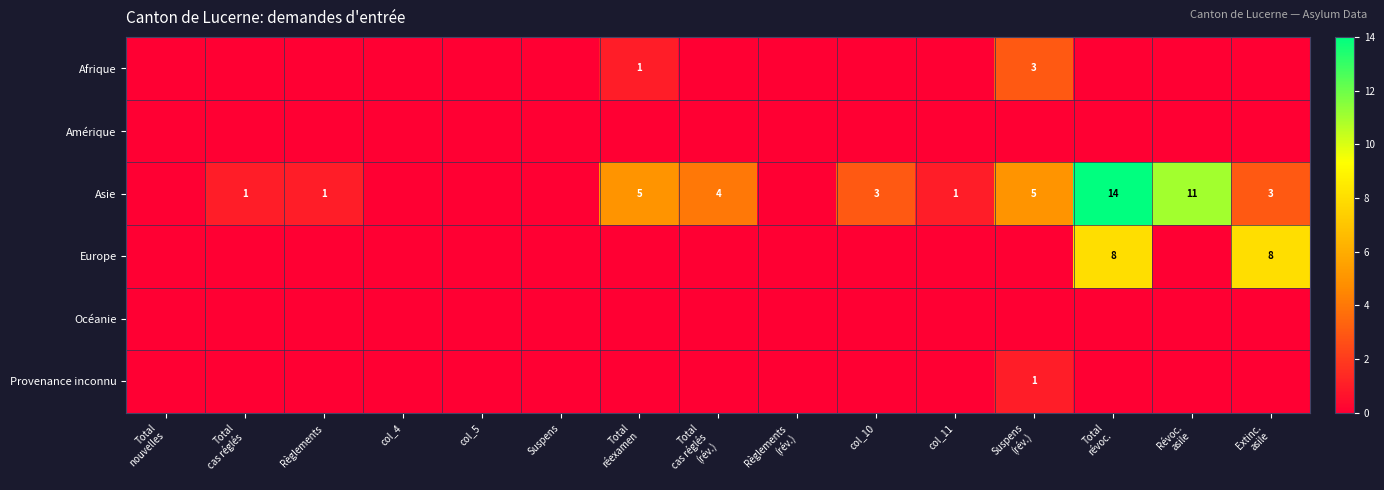

At which category is the sum across all series the highest?

Total
révoc.